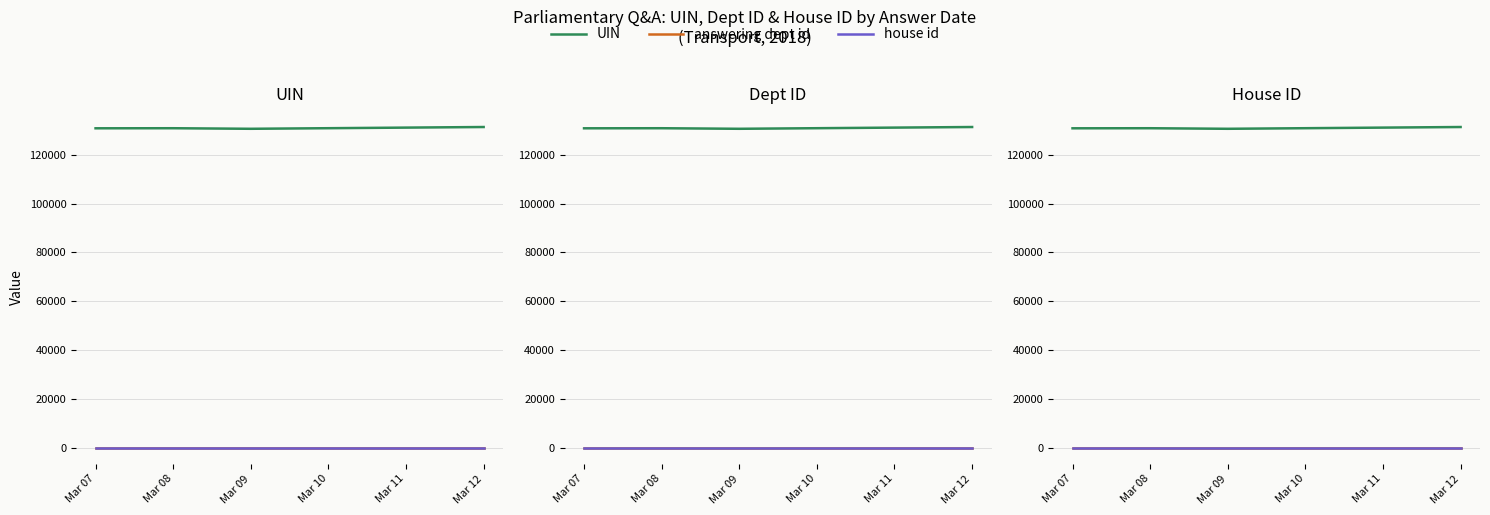

What is the spread (max minus min) of values at Mar 09?

130576